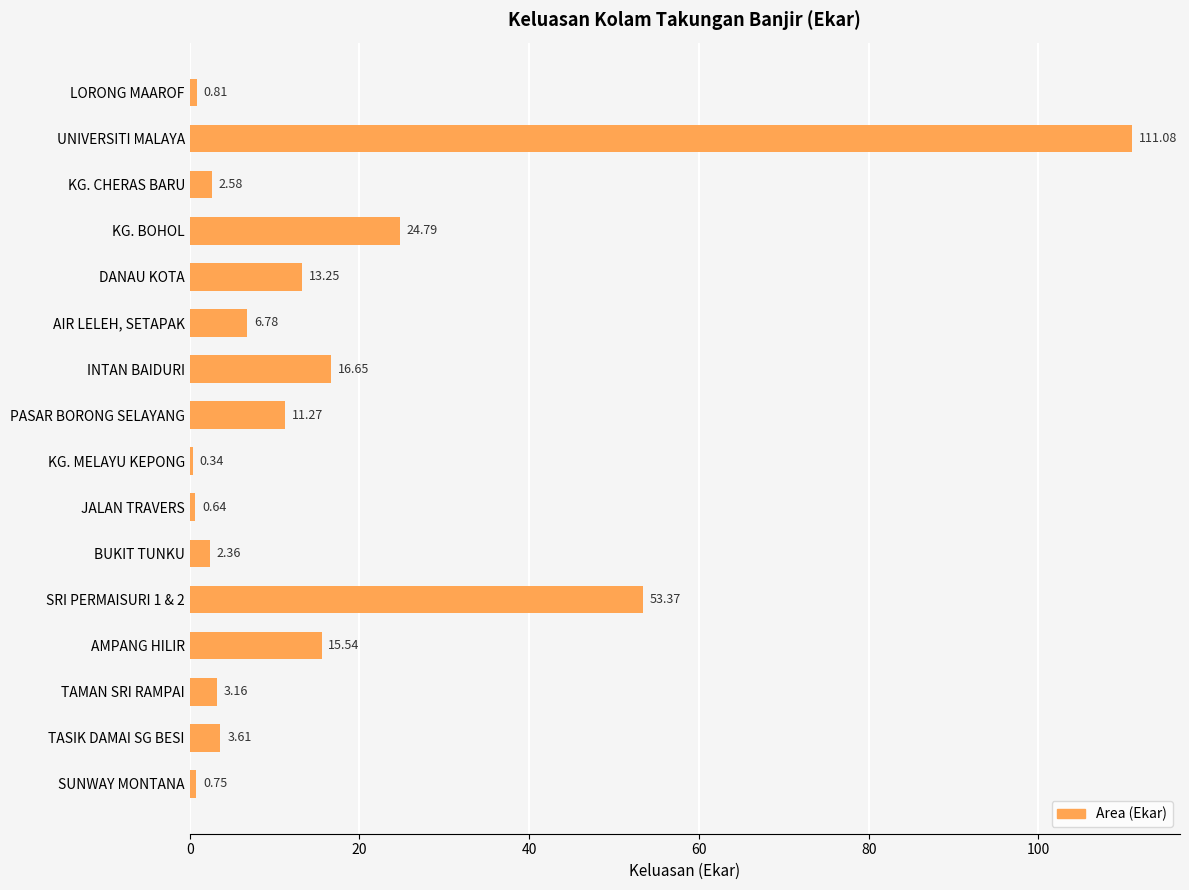

Does the chart contain stacked bars?

No